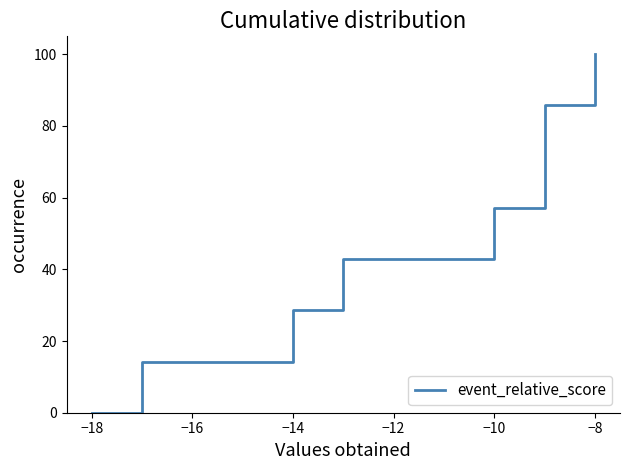

What is the greatest value displayed?

100.0